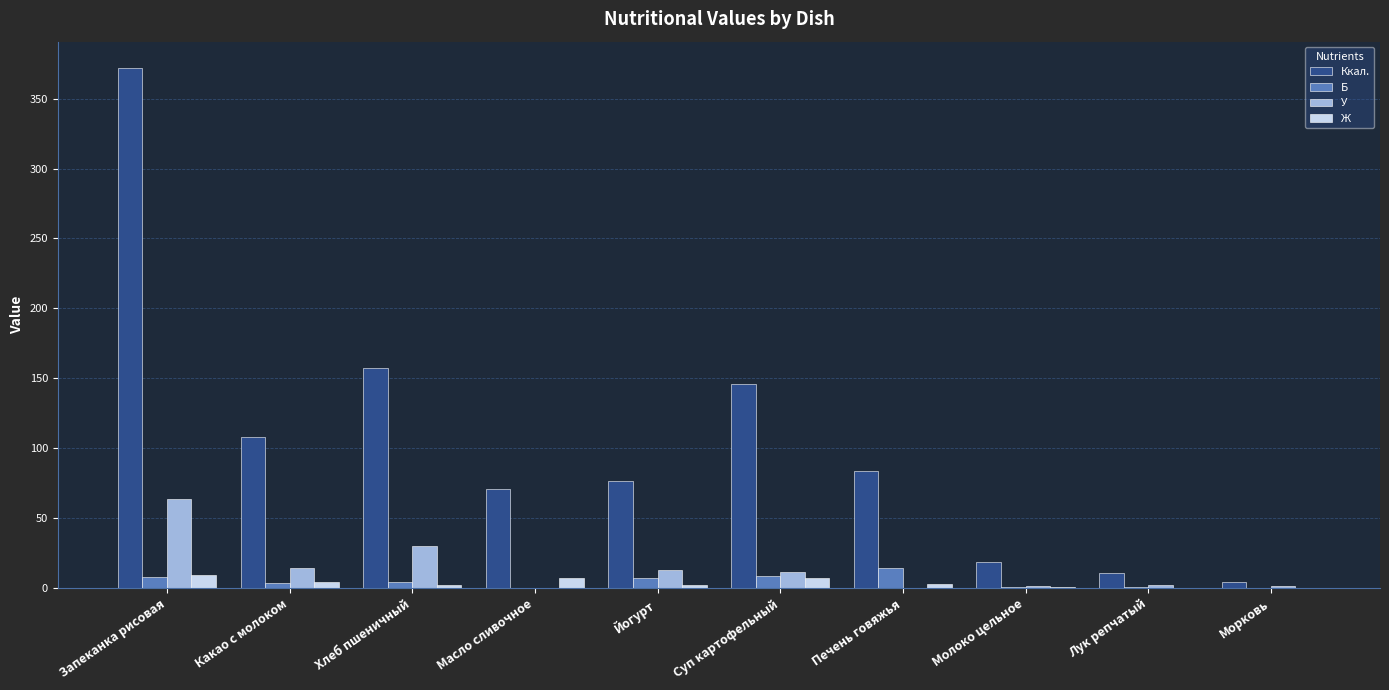

Is it true that Ккал. equals 108.0 at Какао с молоком?

True